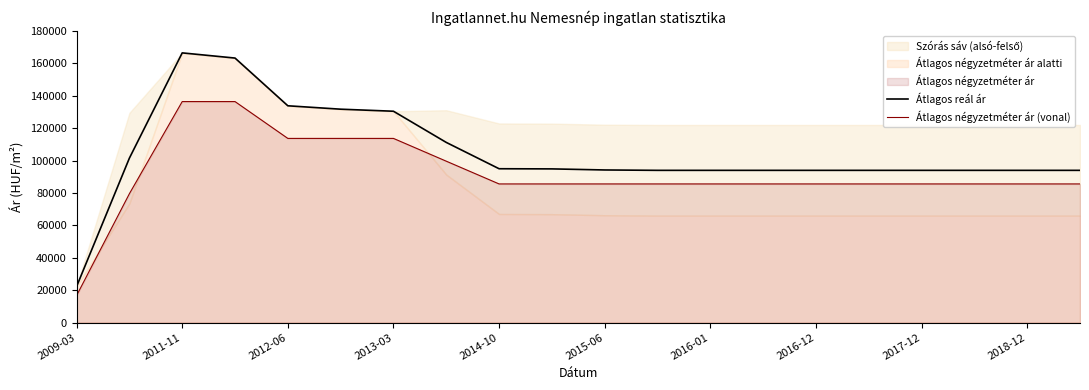

True or false: Átlagos négyzetméter ár (vonal) and Átlagos reál ár cross at least once.

False